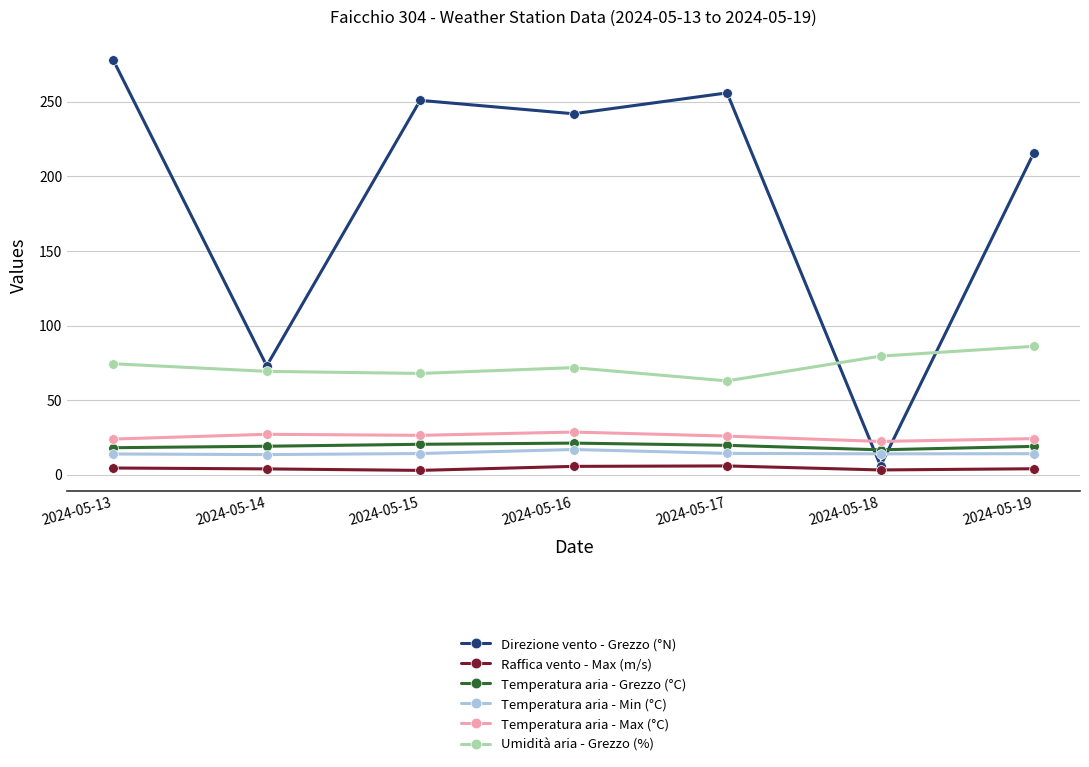

What is the value of the Direzione vento - Grezzo (°N) point at the 5th from the left?

256.0